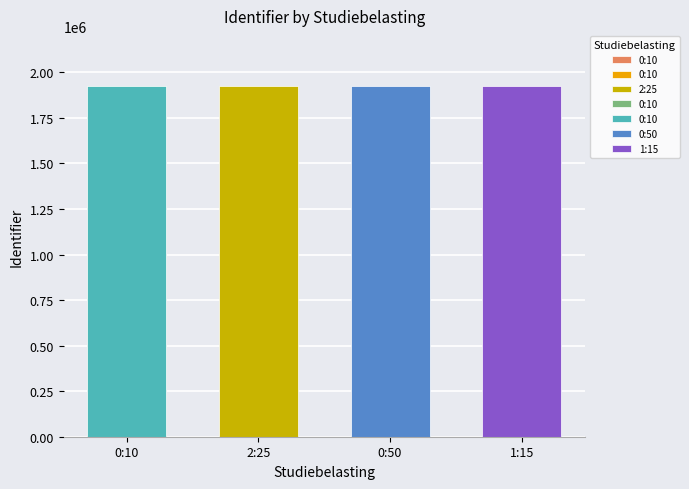

What is the sum of all values?

13463879